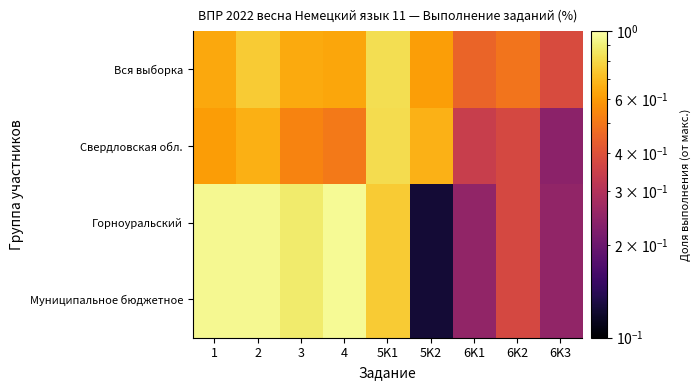

Reading right to left, what are all the values shown in this chart?

Вся выборка: 6K3=0.4	6K2=0.5	6K1=0.5	5K2=0.6	5K1=0.8	4=0.6	3=0.6	2=0.8	1=0.6
Свердловская обл.: 6K3=0.2	6K2=0.4	6K1=0.3	5K2=0.7	5K1=0.8	4=0.5	3=0.5	2=0.7	1=0.6
Горноуральский: 6K3=0.2	6K2=0.4	6K1=0.2	5K2=0.1	5K1=0.8	4=1.0	3=0.9	2=0.9	1=0.9
Муниципальное бюджетное: 6K3=0.2	6K2=0.4	6K1=0.2	5K2=0.1	5K1=0.8	4=1.0	3=0.9	2=0.9	1=0.9